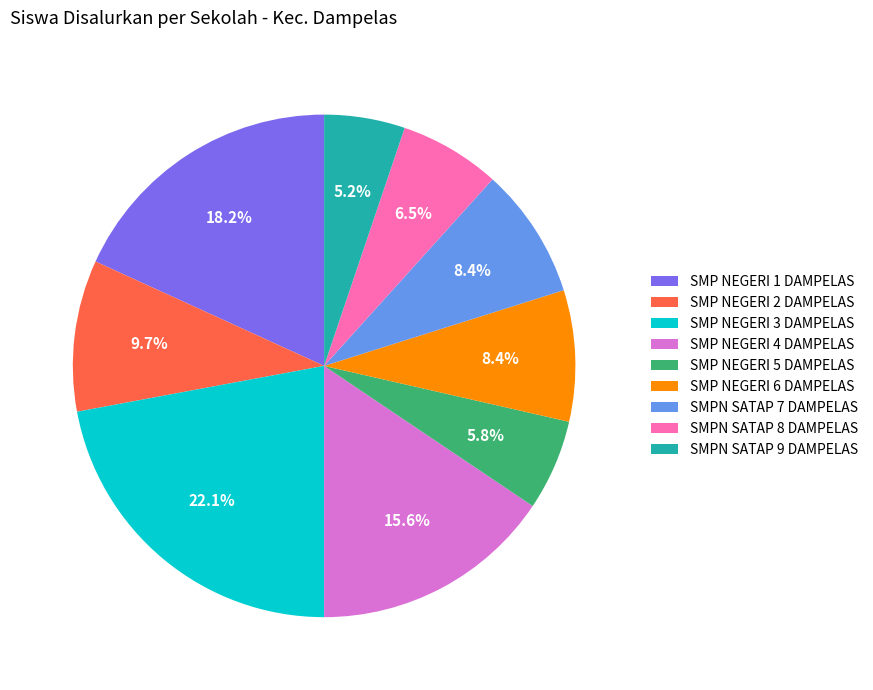

Does any single category account for the majority?

No